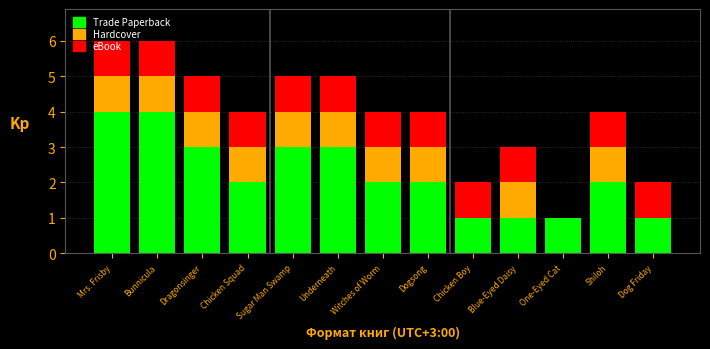

True or false: Trade Paperback has a value of 4 at Mrs. Frisby.

True